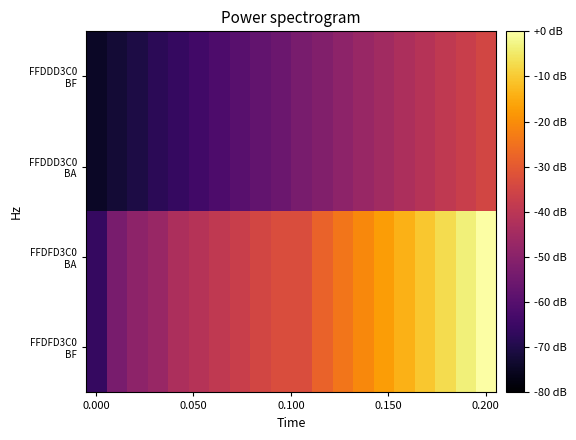

Which series has the largest total across all categories?

FFDFD3C0 BA